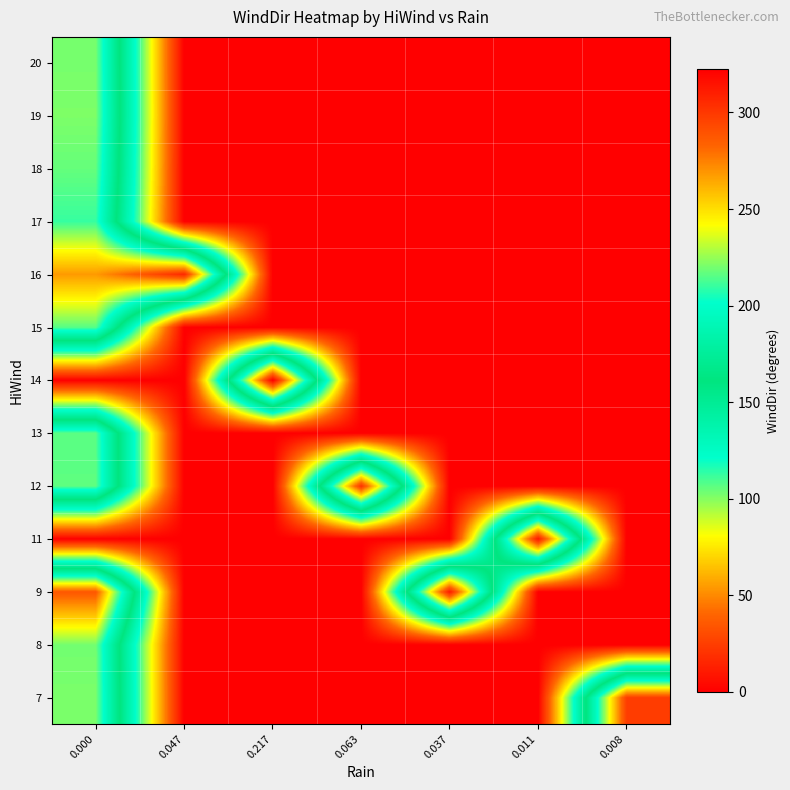

Reading left to right, transcribe all the data shown in this chart.

7: 0.000=220.7	0.047=0.0	0.217=0.0	0.063=0.0	0.037=0.0	0.011=0.0	0.008=298.0
8: 0.000=219.5	0.047=0.0	0.217=0.0	0.063=0.0	0.037=0.0	0.011=0.0	0.008=0.0
9: 0.000=287.6	0.047=0.0	0.217=0.0	0.063=0.0	0.037=312.4	0.011=0.0	0.008=0.0
11: 0.000=0.0	0.047=0.0	0.217=0.0	0.063=0.0	0.037=0.0	0.011=313.1	0.008=0.0
12: 0.000=216.1	0.047=0.0	0.217=0.0	0.063=303.1	0.037=0.0	0.011=0.0	0.008=0.0
13: 0.000=215.5	0.047=0.0	0.217=0.0	0.063=0.0	0.037=0.0	0.011=0.0	0.008=0.0
14: 0.000=0.0	0.047=0.0	0.217=322.4	0.063=0.0	0.037=0.0	0.011=0.0	0.008=0.0
15: 0.000=215.1	0.047=0.0	0.217=0.0	0.063=0.0	0.037=0.0	0.011=0.0	0.008=0.0
16: 0.000=268.0	0.047=306.5	0.217=0.0	0.063=0.0	0.037=0.0	0.011=0.0	0.008=0.0
17: 0.000=210.0	0.047=0.0	0.217=0.0	0.063=0.0	0.037=0.0	0.011=0.0	0.008=0.0
18: 0.000=217.3	0.047=0.0	0.217=0.0	0.063=0.0	0.037=0.0	0.011=0.0	0.008=0.0
19: 0.000=221.2	0.047=0.0	0.217=0.0	0.063=0.0	0.037=0.0	0.011=0.0	0.008=0.0
20: 0.000=220.2	0.047=0.0	0.217=0.0	0.063=0.0	0.037=0.0	0.011=0.0	0.008=0.0